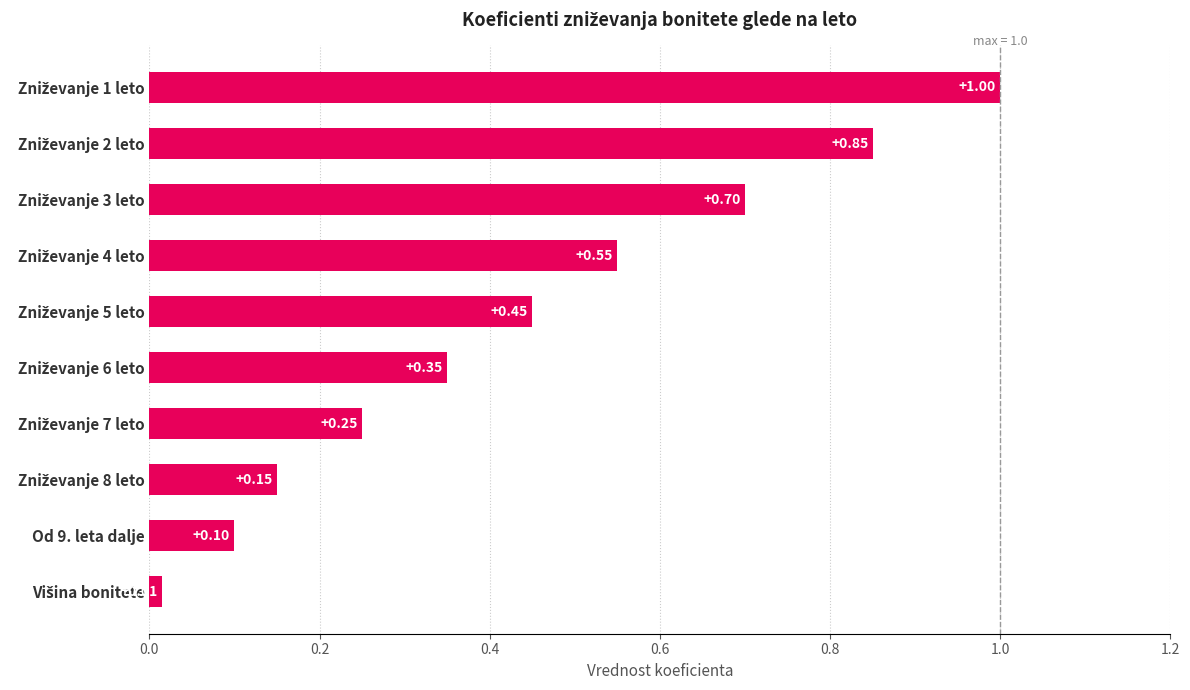

What is the average value?

0.4